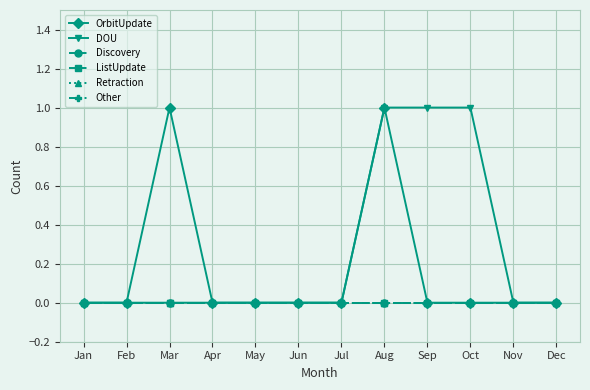

Between Jul and Oct, which series saw the biggest shift?

DOU